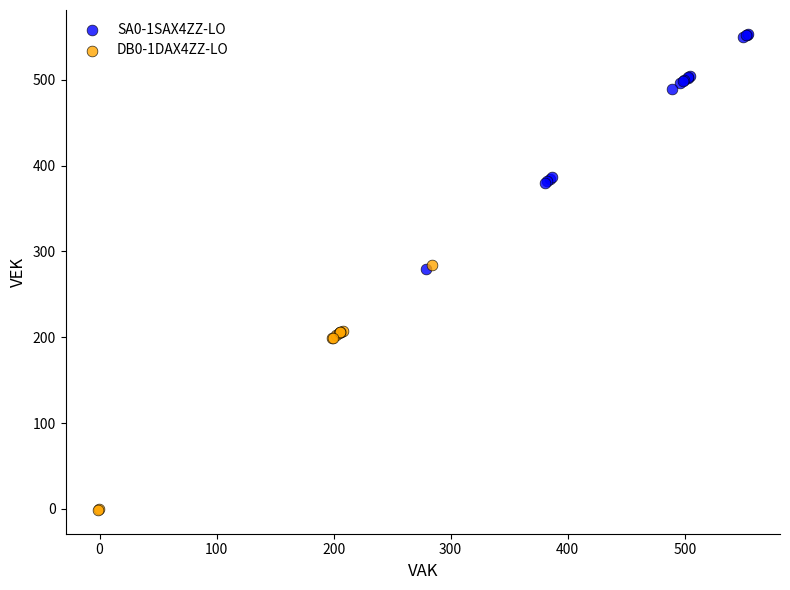

Which series contains the highest Y value?

SA0-1SAX4ZZ-LO